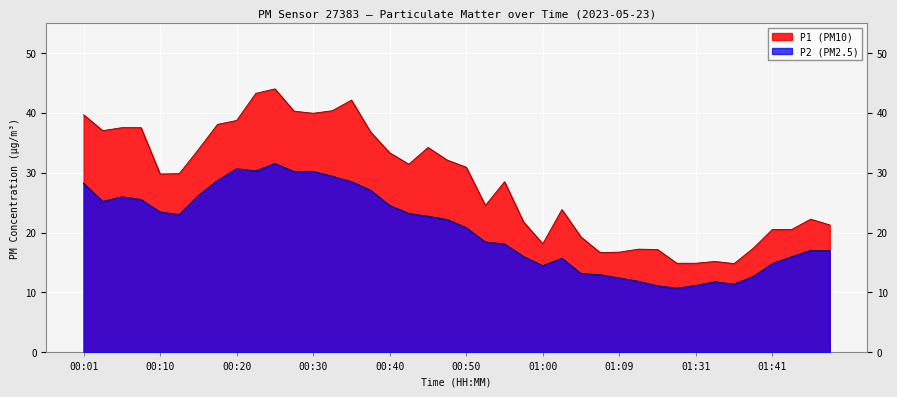

What is the value of the P1 point at the 24th from the left?

21.8